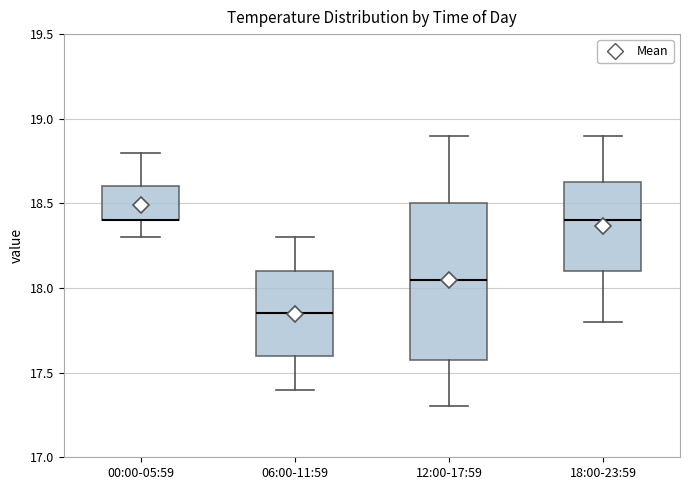

Reading left to right, read every box against the y-axis: the position of its median line, the range the box covers, and the ends of its whiskers. The values are not printed on the chart, so give them approximately, as read against the axis.

00:00-05:59: median 18.40 (drawn on the box's lower edge), box 18.40 to 18.60, whiskers 18.30 to 18.80
06:00-11:59: median 17.85, box 17.60 to 18.10, whiskers 17.40 to 18.30
12:00-17:59: median 18.05, box 17.60 to 18.50, whiskers 17.30 to 18.90
18:00-23:59: median 18.40, box 18.10 to 18.65, whiskers 17.80 to 18.90